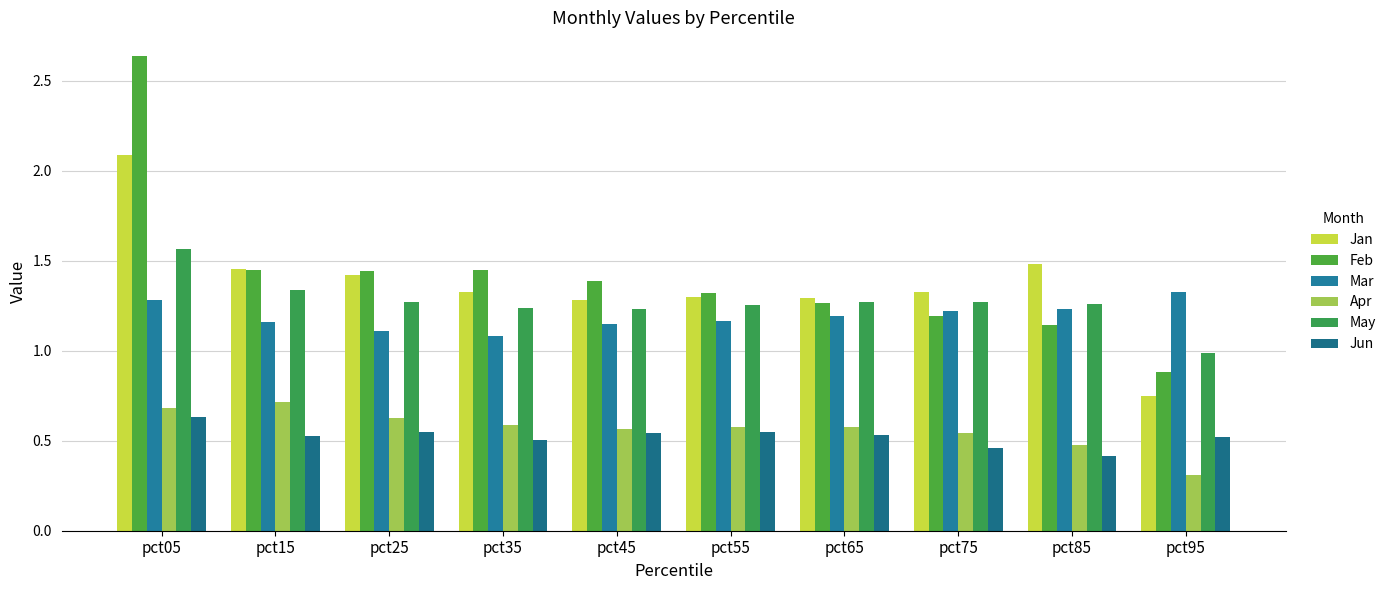

The Mar series shows 1.2 at pct75. True or false?

True